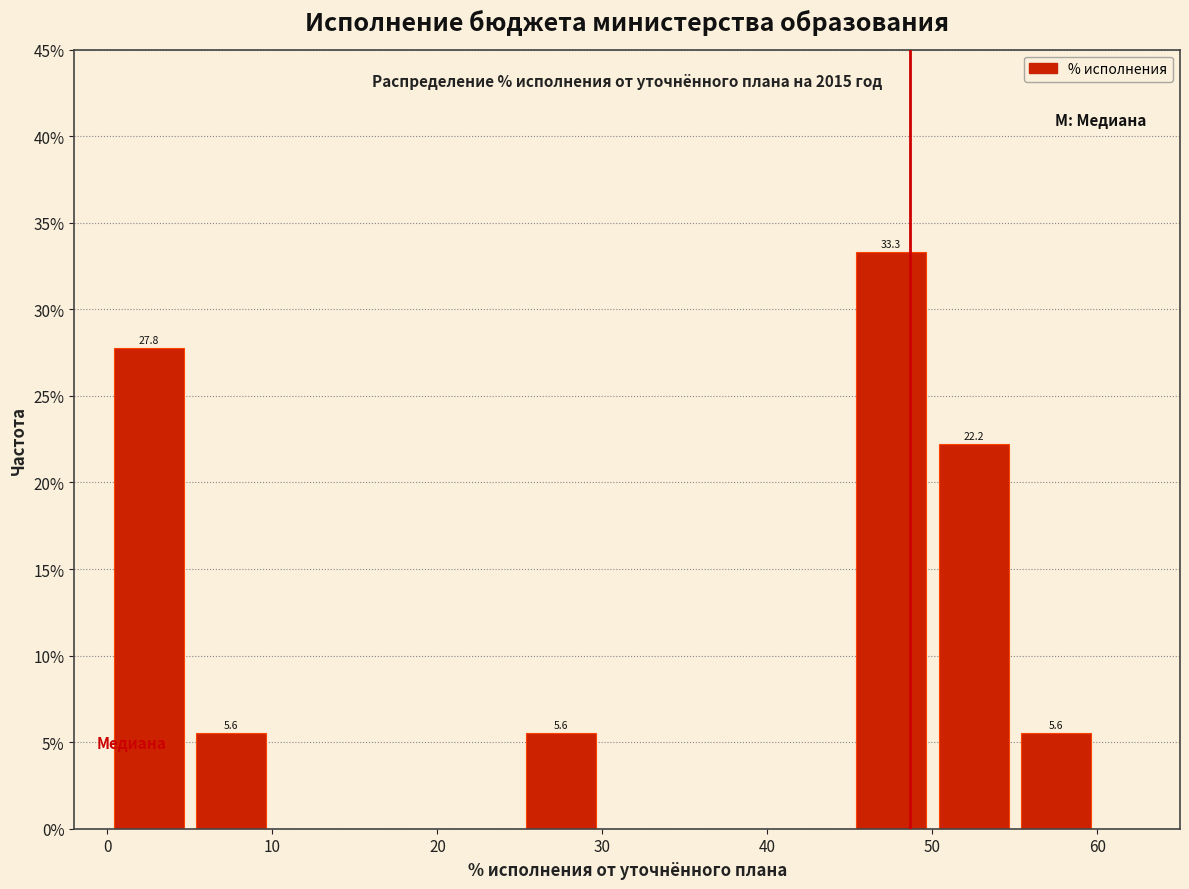

Over which range of the x-axis is the bar tallest?

45 to 50